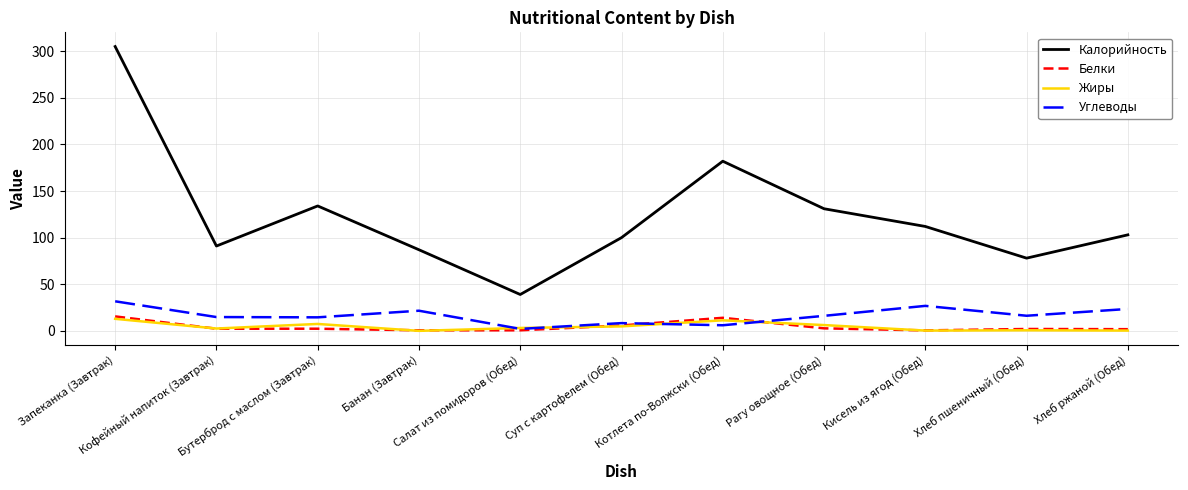

Which series has the largest range (max minus min)?

Калорийность